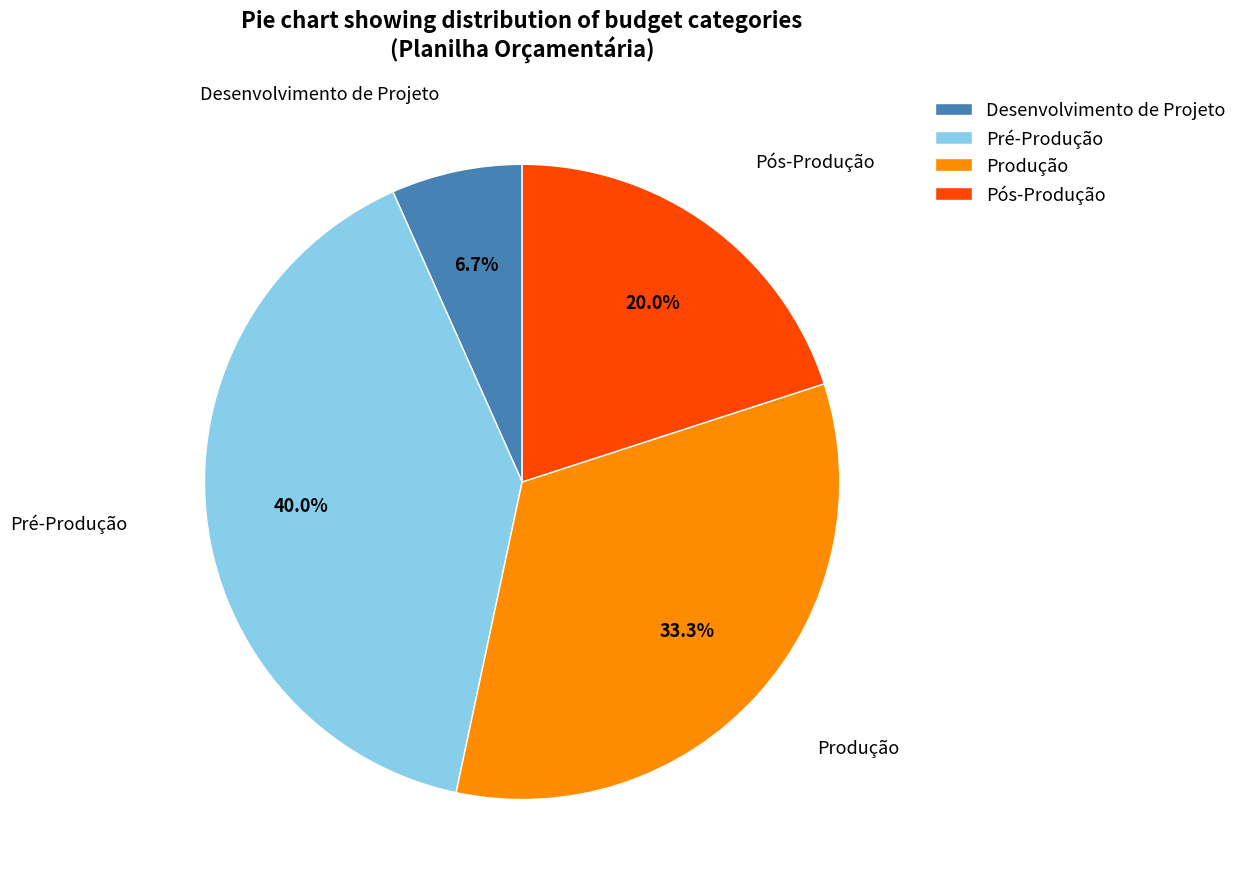

Which slice is the smallest?

Desenvolvimento de Projeto